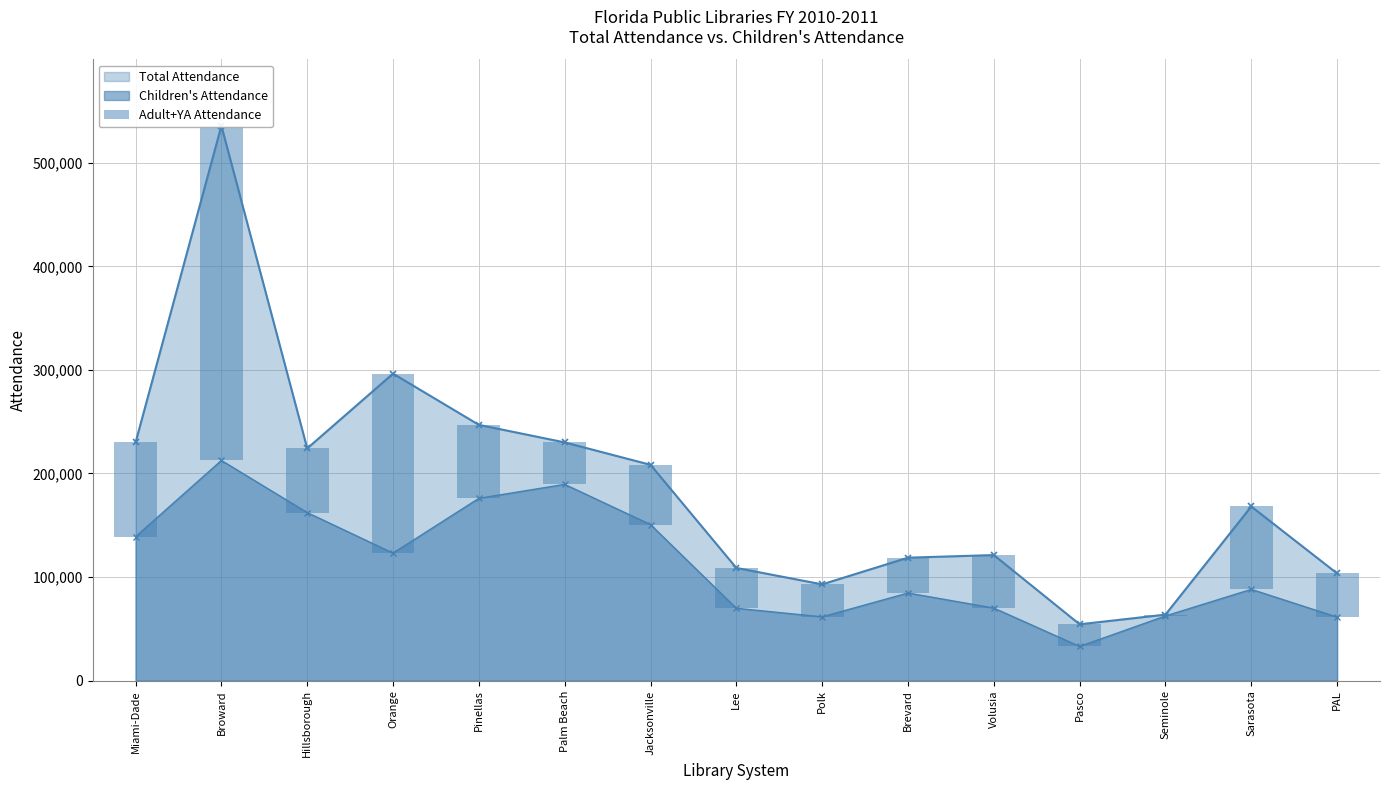

Where does the data first go above 51173?

Miami-Dade